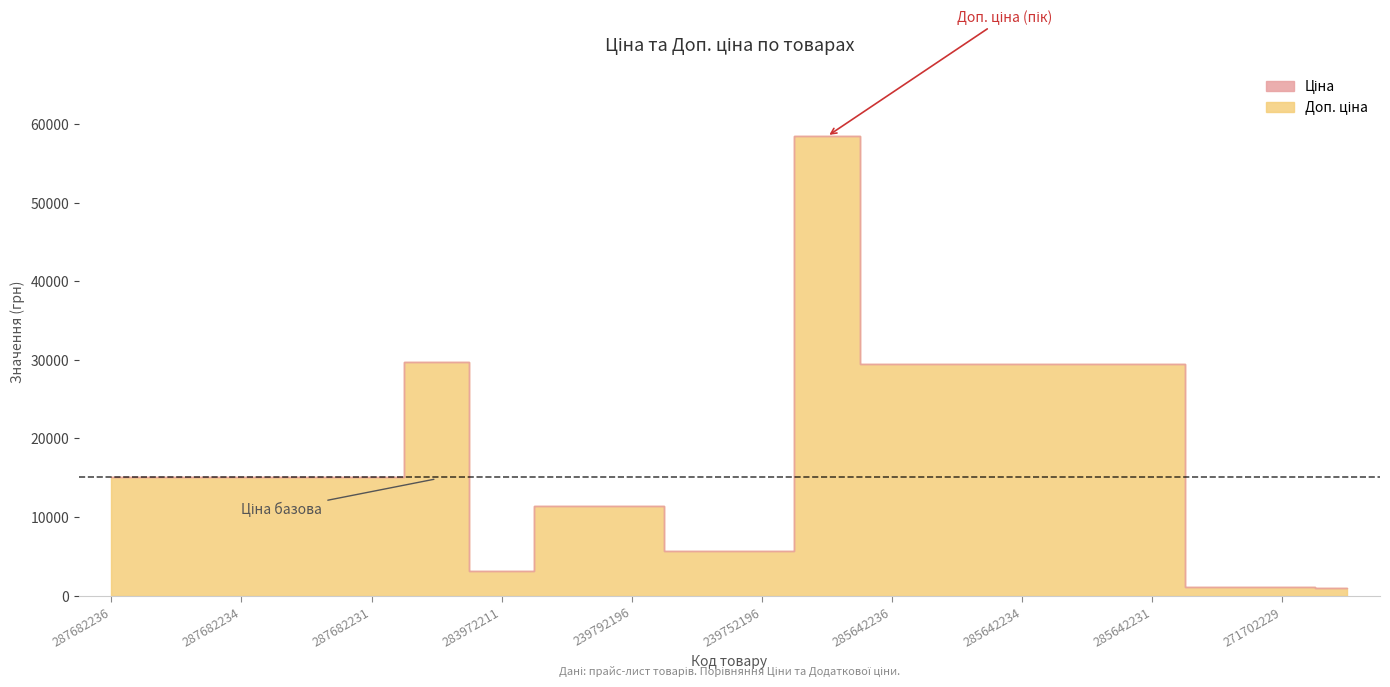

True or false: Ціна and Доп. ціна intersect in this chart.

False